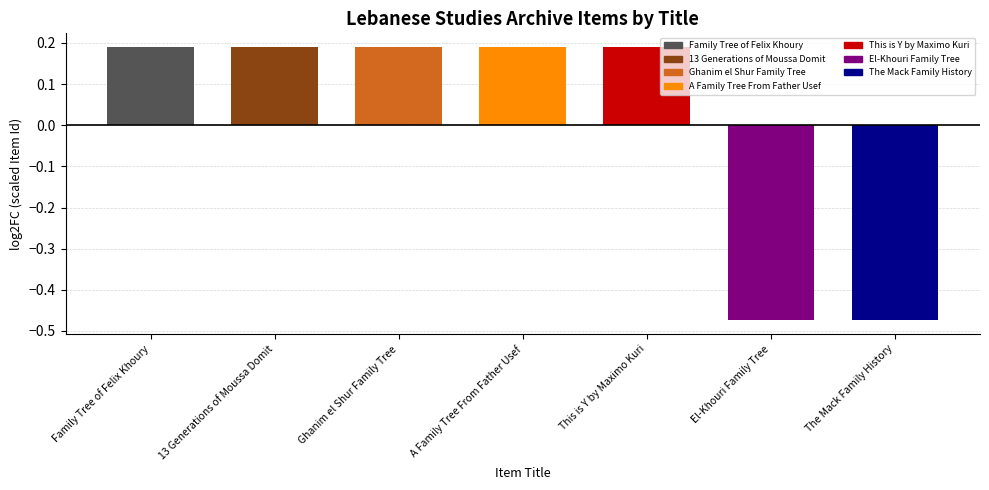

The chart shows a value of 0.1 at This is Y by Maximo Kuri. True or false?

False